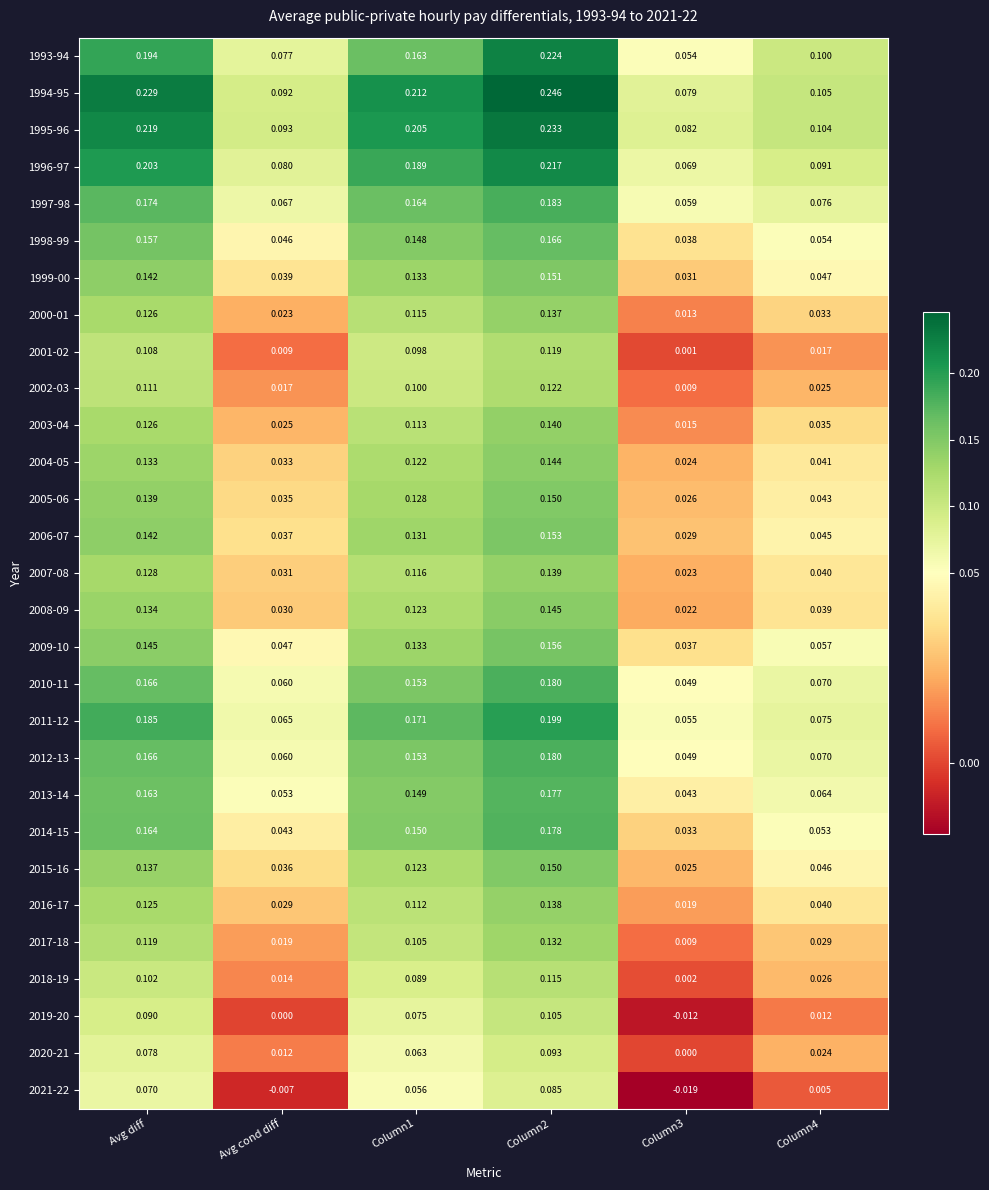

Is the value of 2006-07 at Column1 greater than the value of 2011-12 at Column1?

No